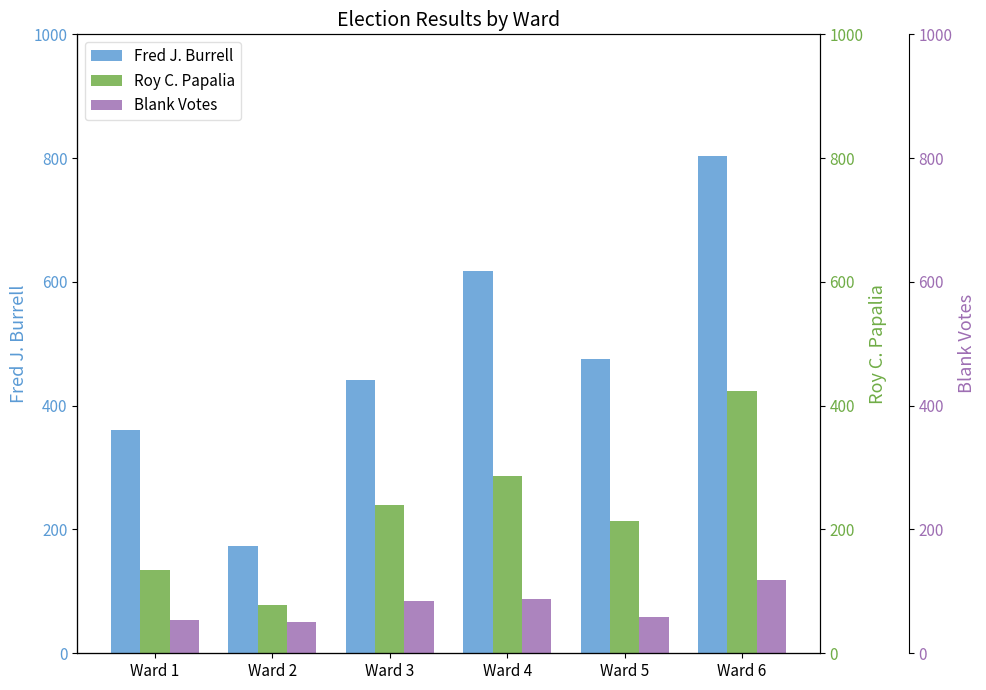

The value of Fred J. Burrell at Ward 5 is 154. True or false?

False